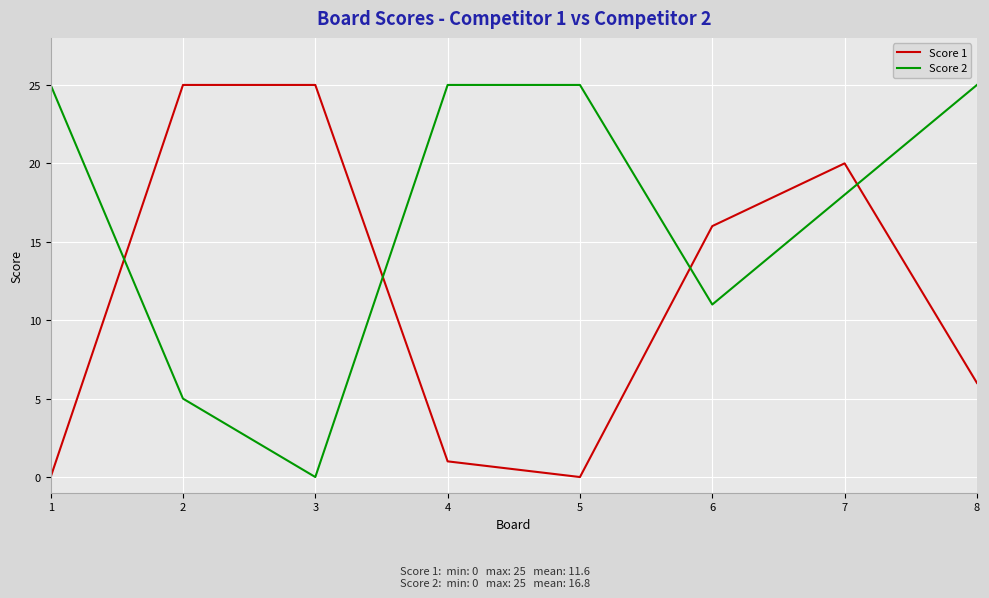

At which label is Score 2 closest to 12?

6